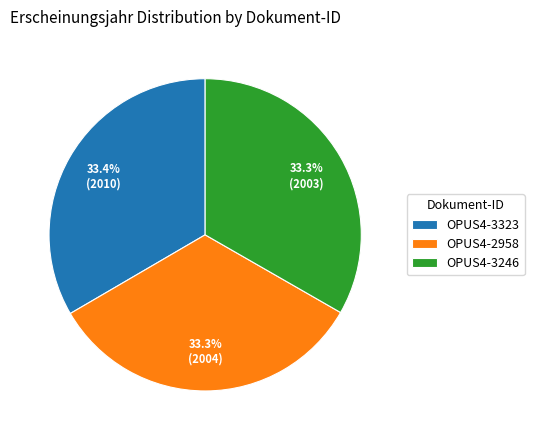

What is the ratio of the value at OPUS4-2958 to the value at OPUS4-3246?

1.0